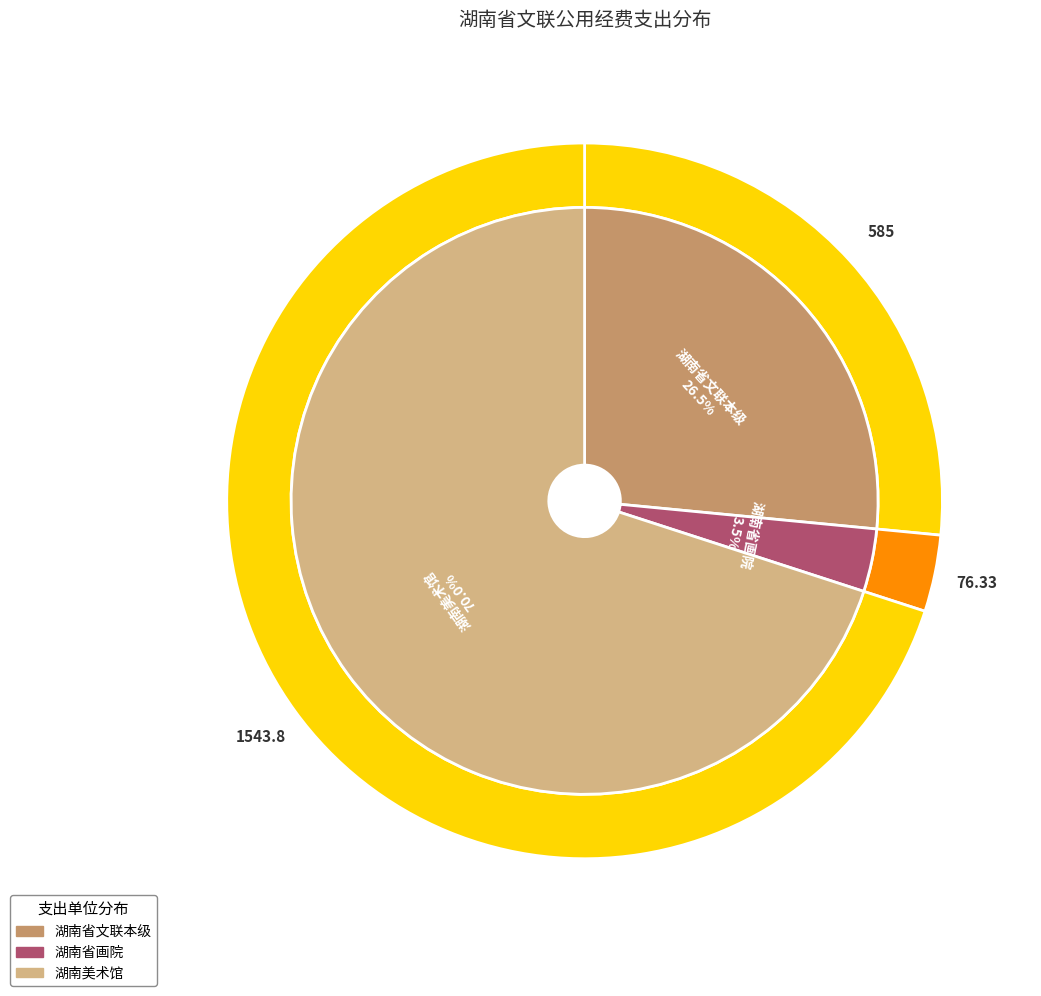

Which category accounts for the majority?

湖南美术馆